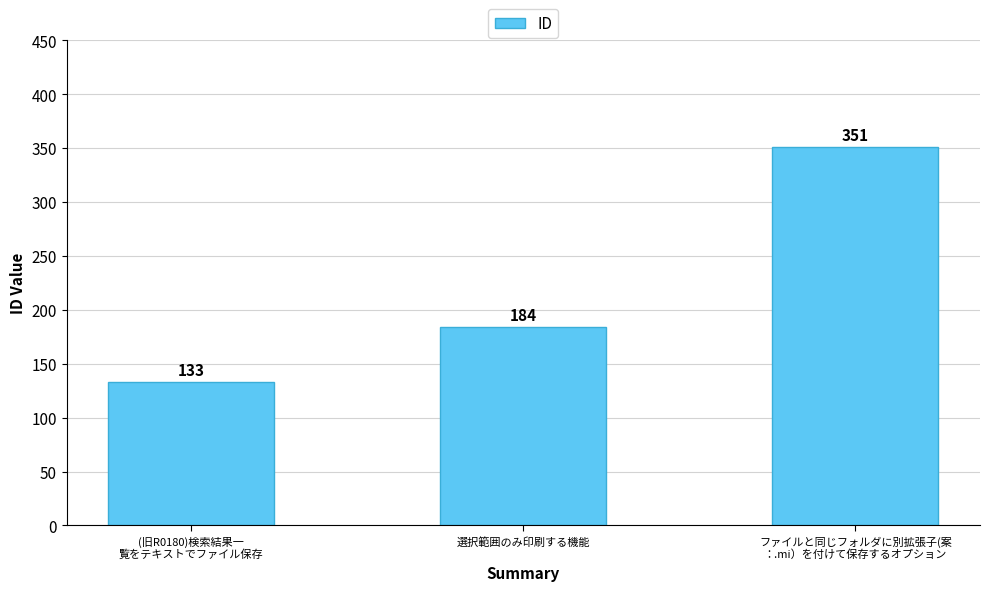

Between ファイルと同じフォルダに別拡張子(案
：.mi）を付けて保存するオプション and (旧R0180)検索結果一
覧をテキストでファイル保存, which is larger?

ファイルと同じフォルダに別拡張子(案
：.mi）を付けて保存するオプション